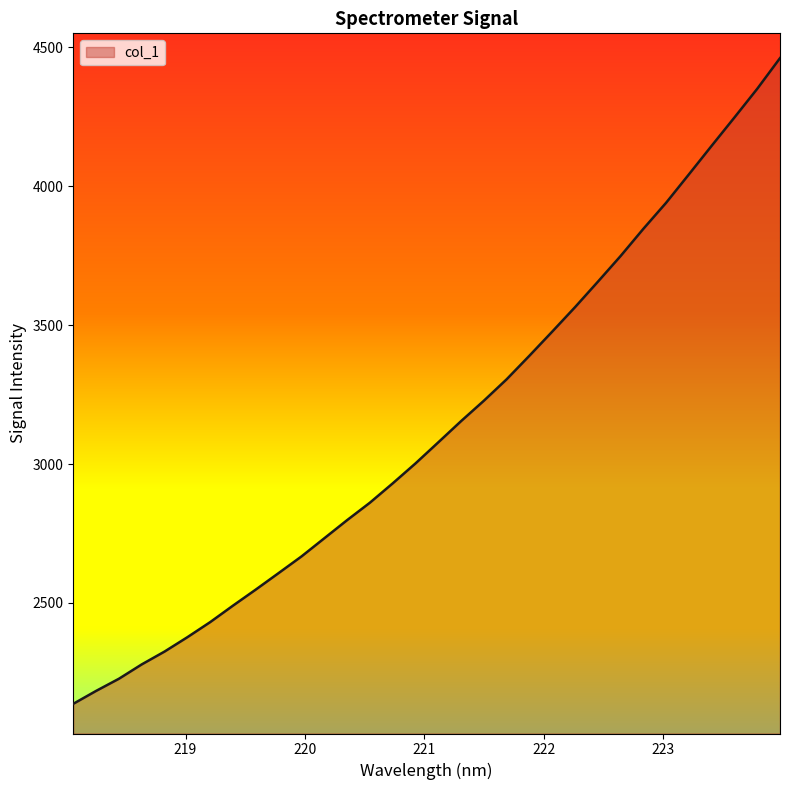

Count the number of data series in this chart.

1